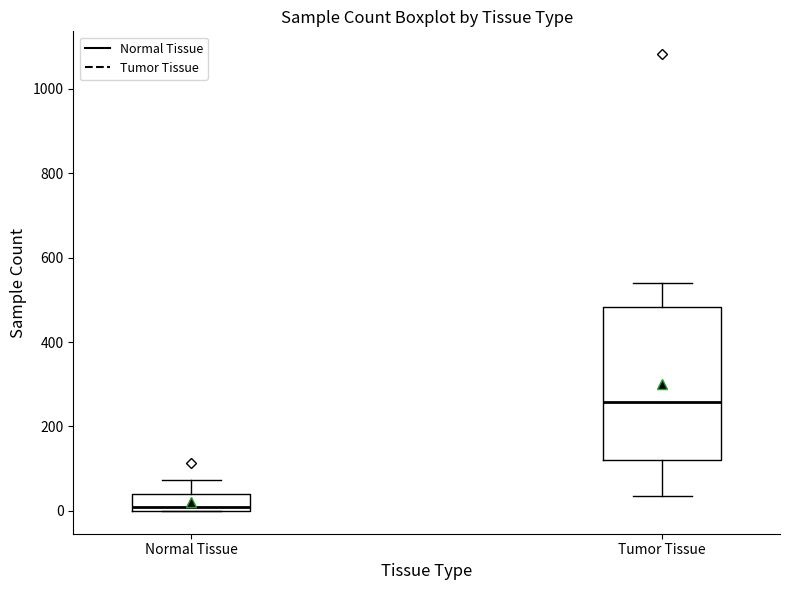

Where is the upper edge of the box for Normal Tissue on the y-axis? The values are not printed on the chart, so give them approximately, as read against the axis.

40